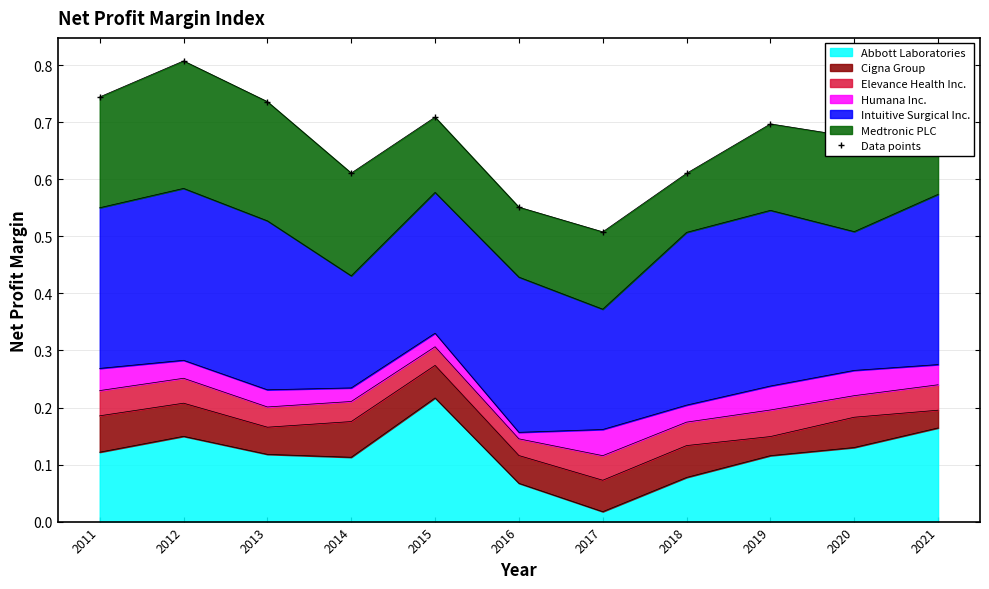

List the labels in order of value, largest first.

2012, 2011, 2013, 2015, 2019, 2021, 2020, 2014, 2018, 2016, 2017